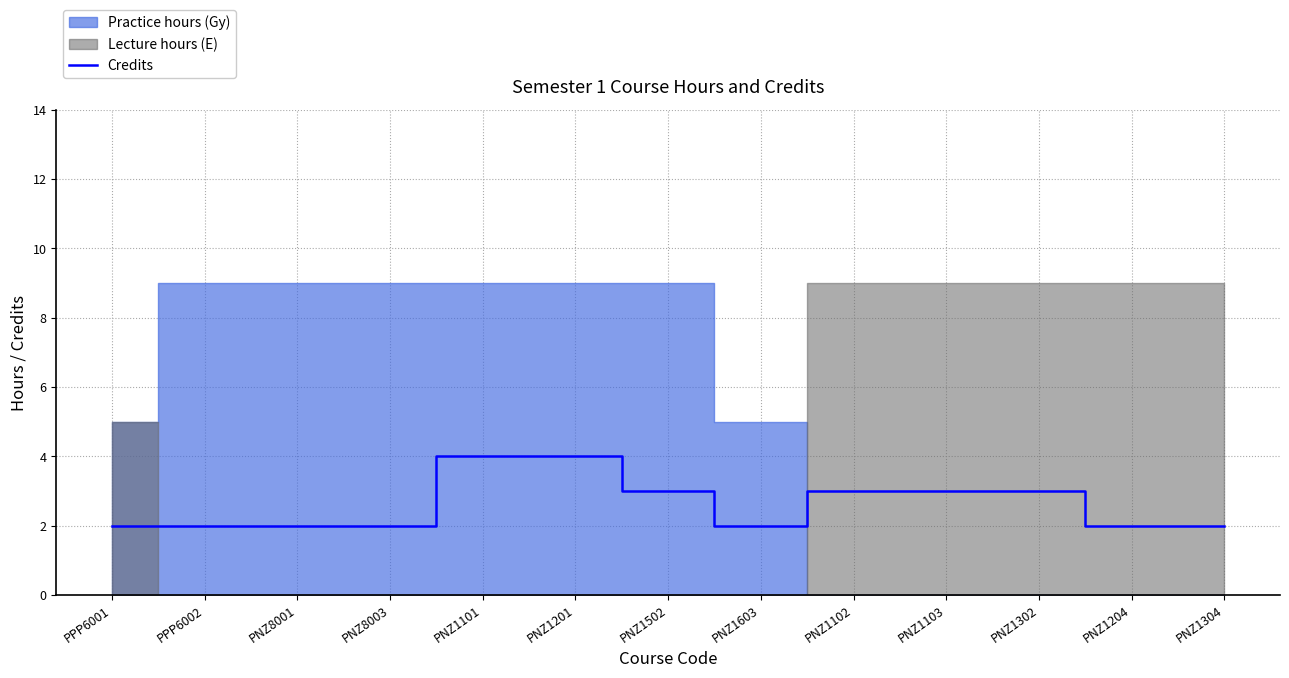

What is the value of the 9th point from the left?

3